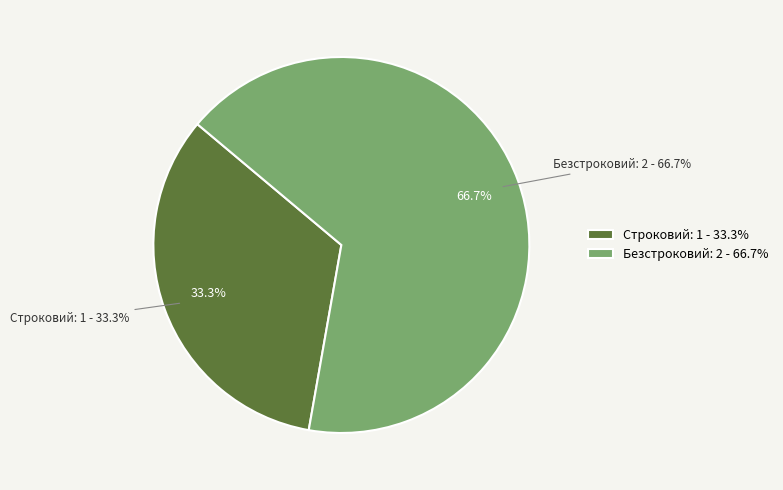

The Строковий slice represents 33% of the pie. True or false?

True